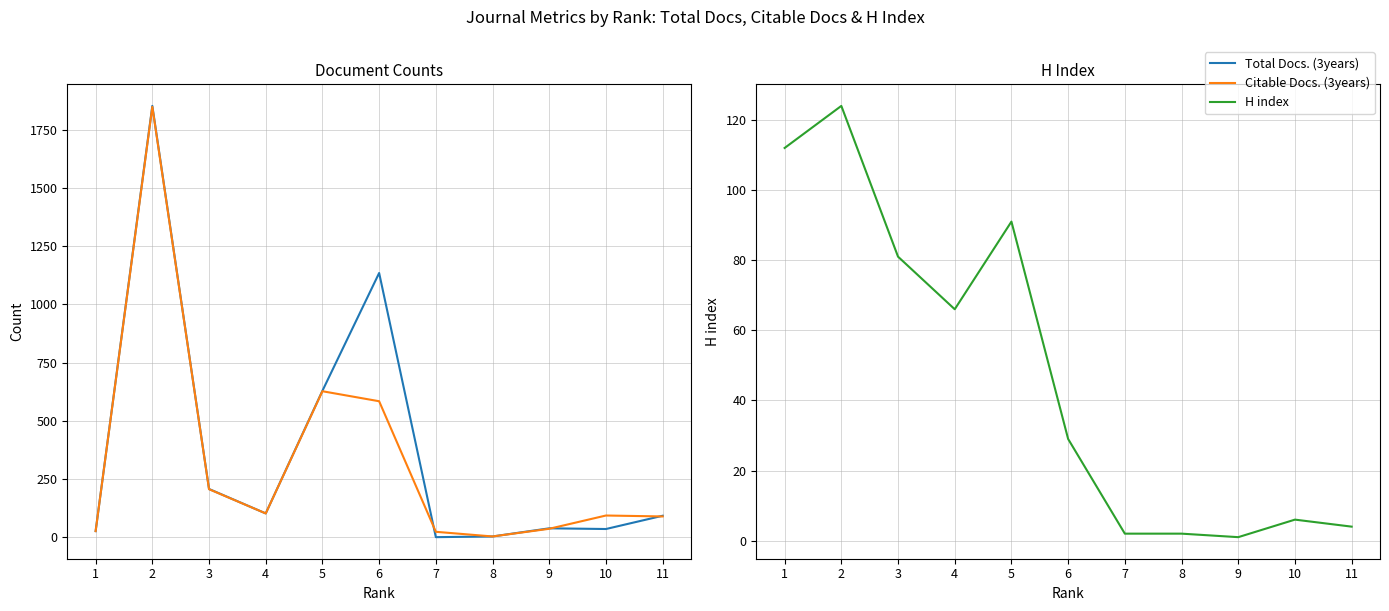

The value of Total Docs. (3years) at 4 is 102. True or false?

True